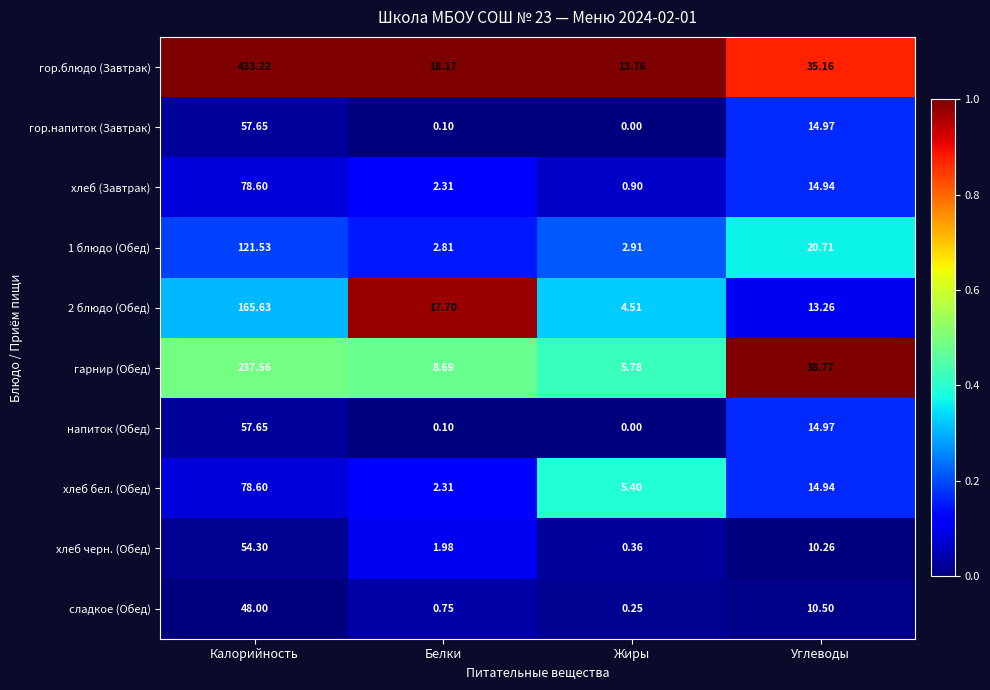

At which label does 2 блюдо (Обед) first exceed 17?

Калорийность